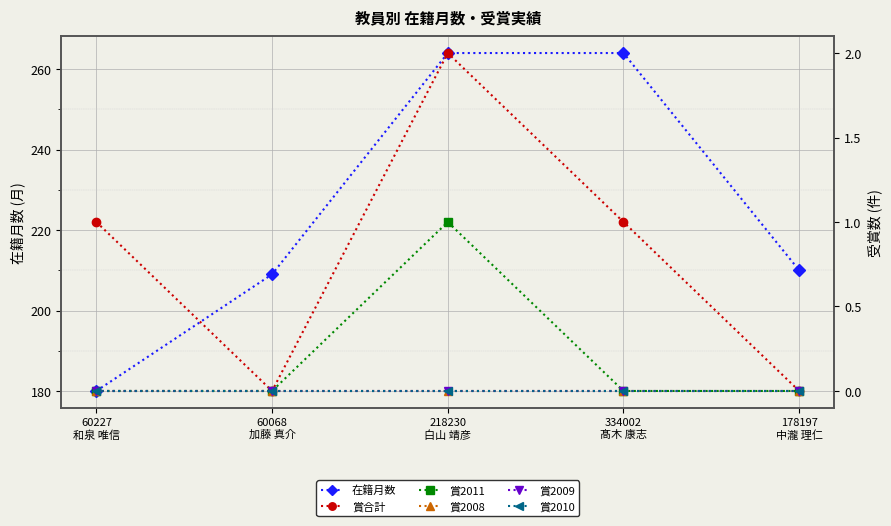

Which series has the widest spread of values?

在籍月数